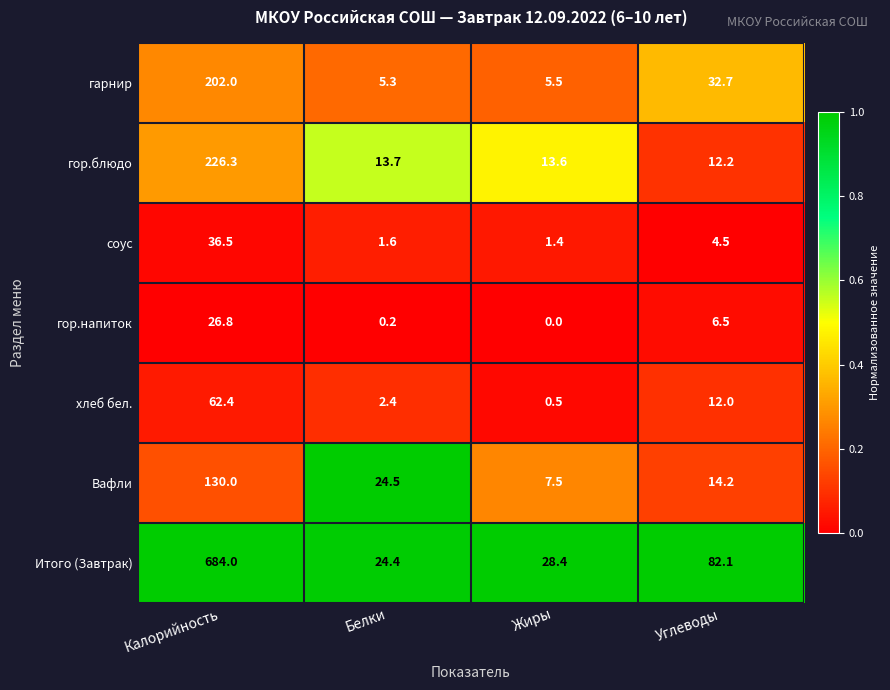

The value of Вафли at Калорийность is 228.3. True or false?

False